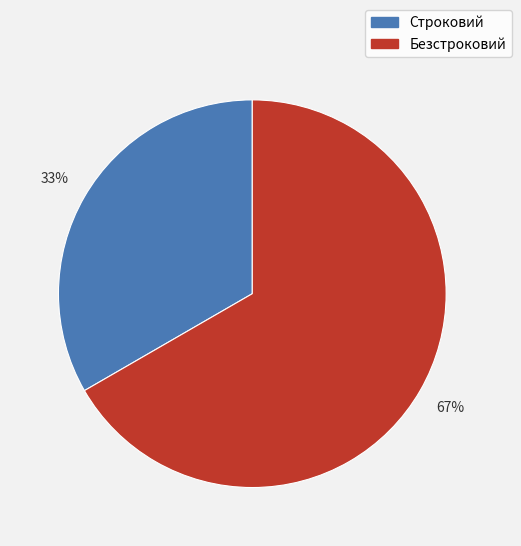

To the nearest percent, what percentage of the pie is Строковий?

33%